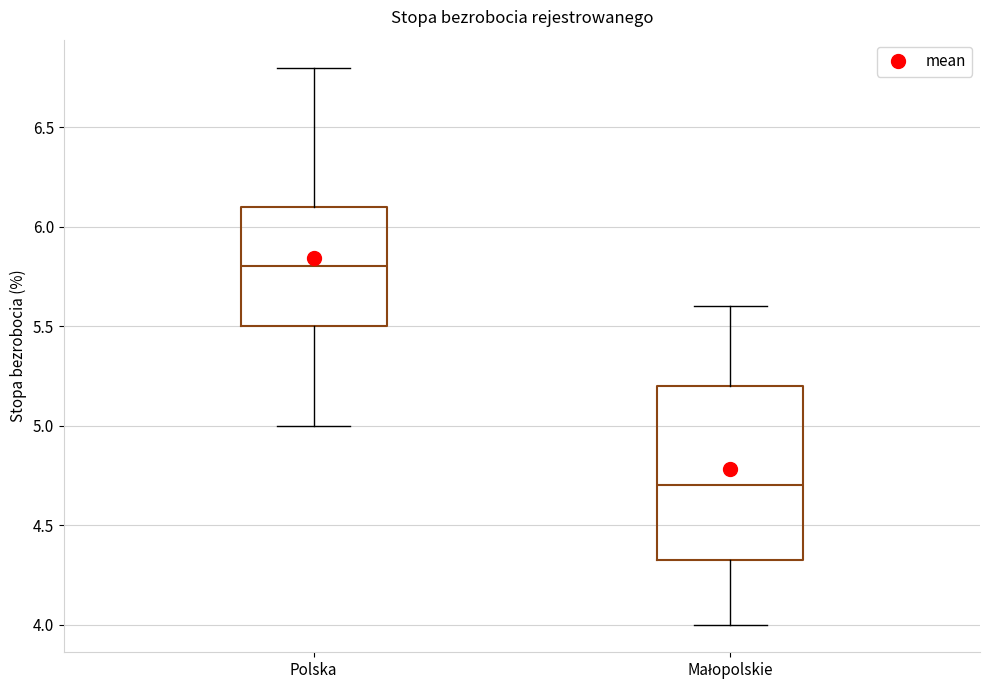

Reading left to right, transcribe this box plot: for each box, give where its median line is, the range the box spans, and where its two whiskers end, as read against the y-axis. The values are not printed on the chart, so give them approximately, as read against the axis.

Polska: median 5.80, box 5.50 to 6.10, whiskers 5.00 to 6.80
Małopolskie: median 4.70, box 4.35 to 5.20, whiskers 4.00 to 5.60